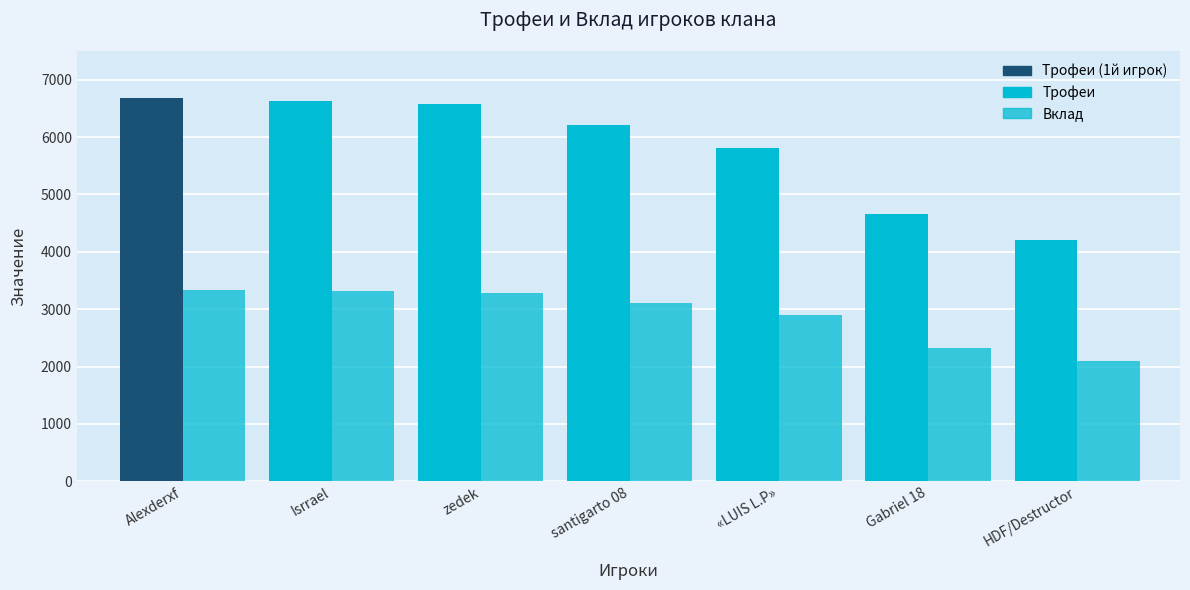

Rank the categories by value from lowest to highest.

HDF/Destructor, Gabriel 18, «LUIS L.P», santigarto 08, zedek, Isrrael, Alexderxf